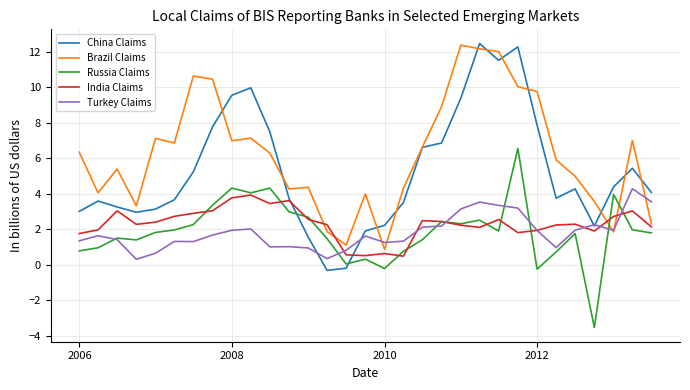

What is the maximum value for China Claims?

12.5